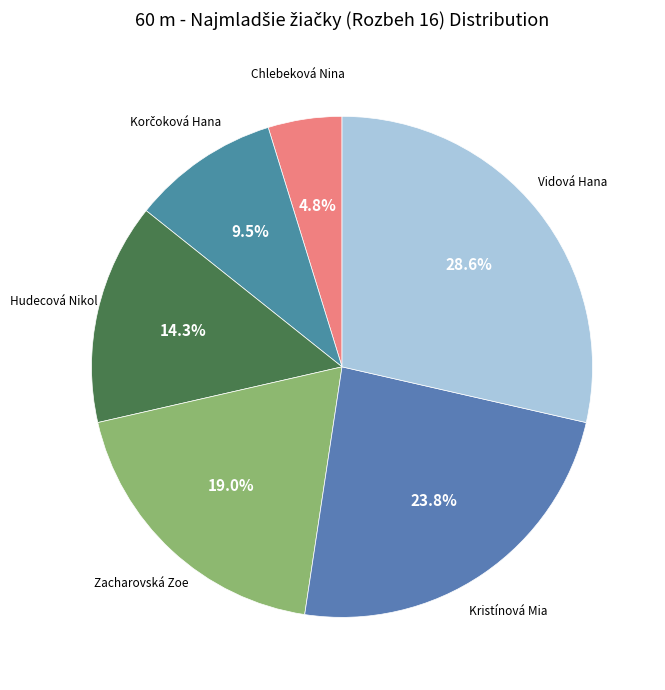

Is there a majority slice in this chart?

No